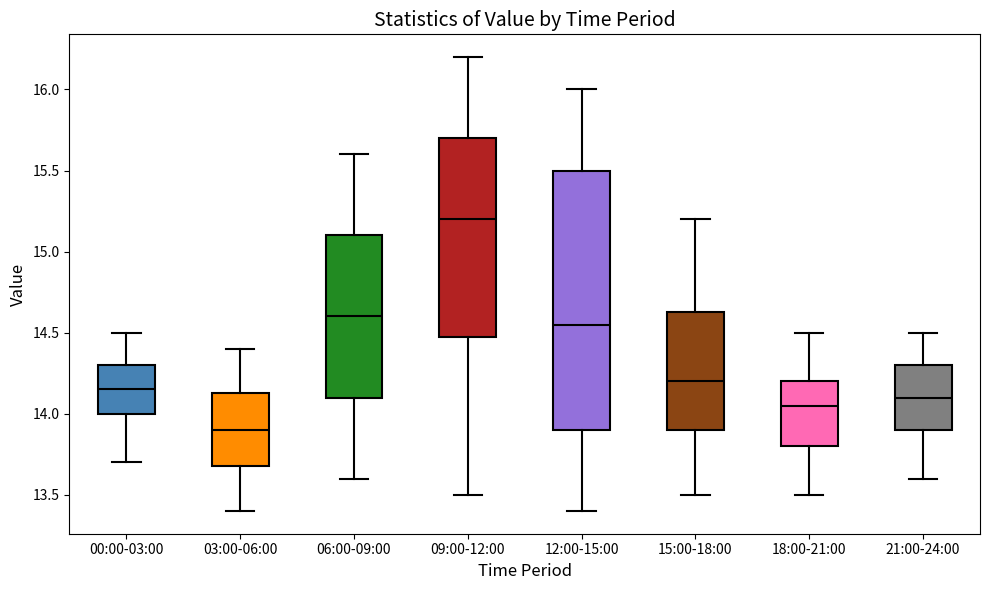

Which box has the lowest median line?

03:00-06:00